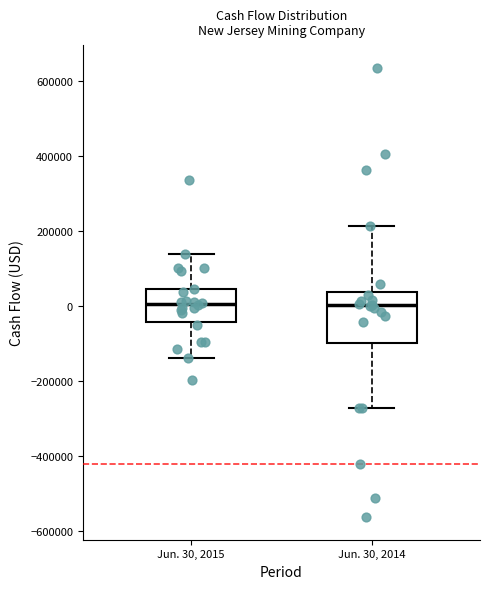

Where is the lower edge of the box for Jun. 30, 2015 on the y-axis? The values are not printed on the chart, so give them approximately, as read against the axis.

-40000